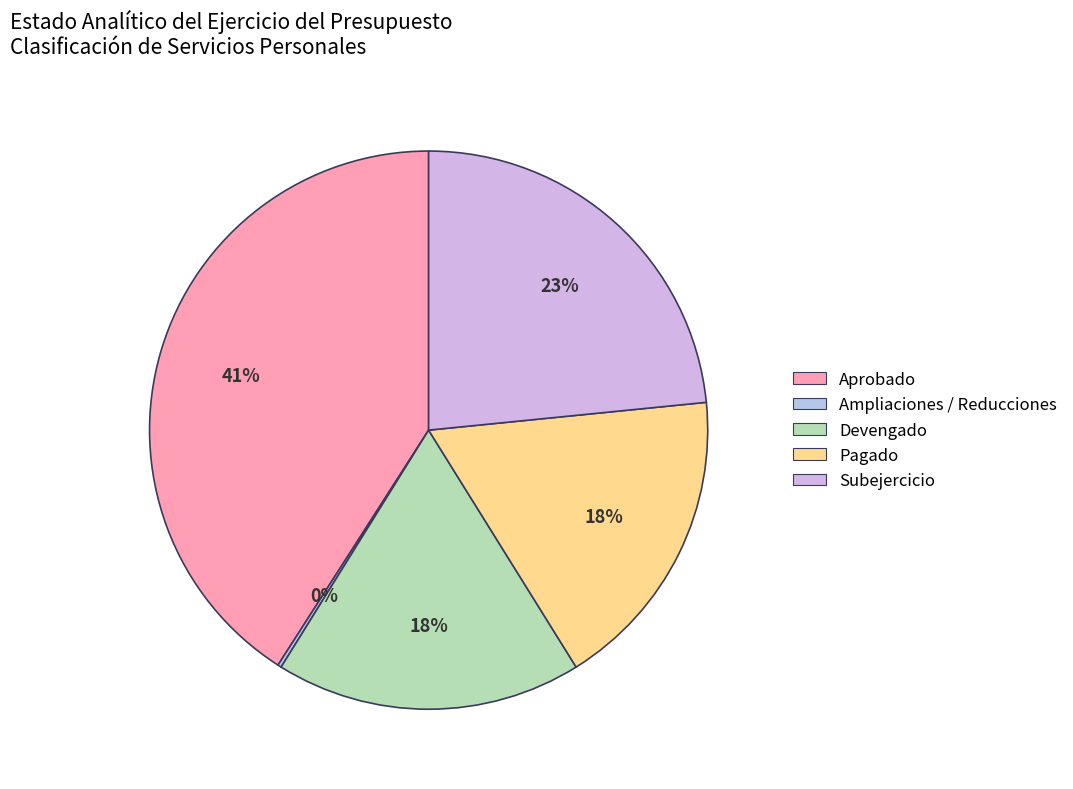

Is the sum of Devengado and Subejercicio greater than half?

No